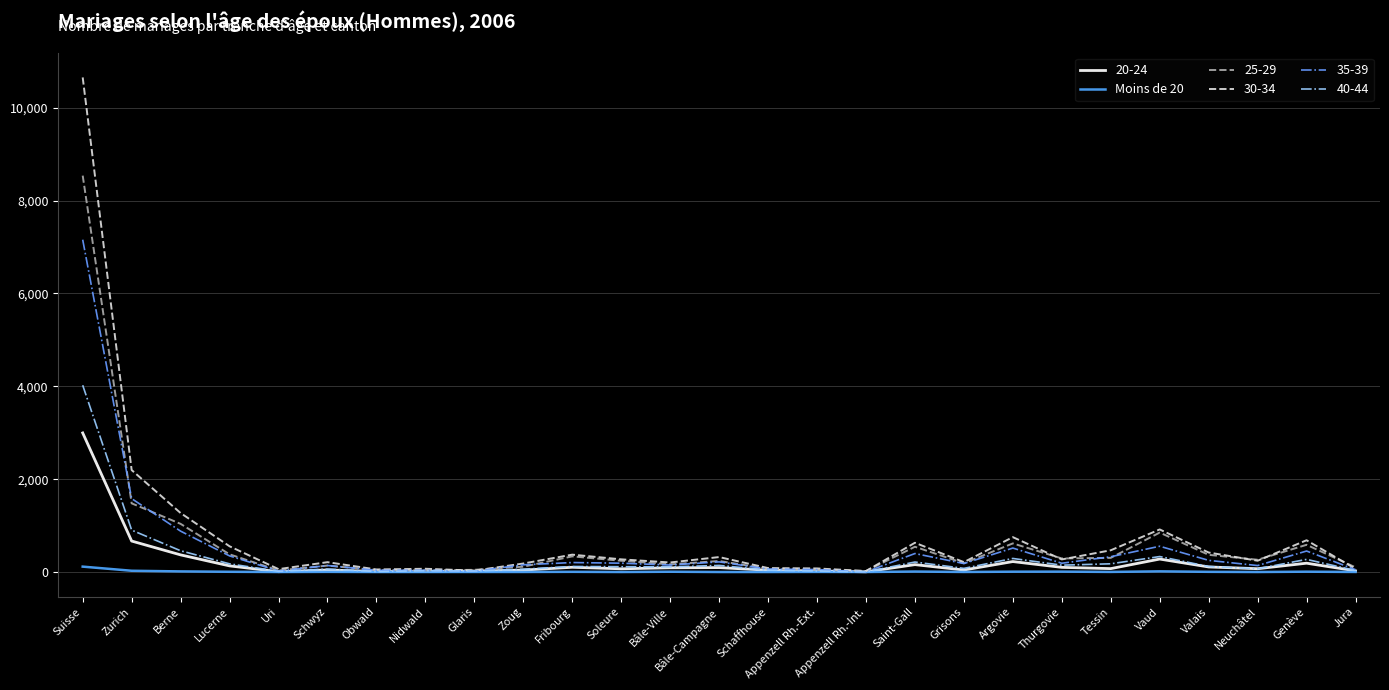

How many distinct data groups are displayed?

6